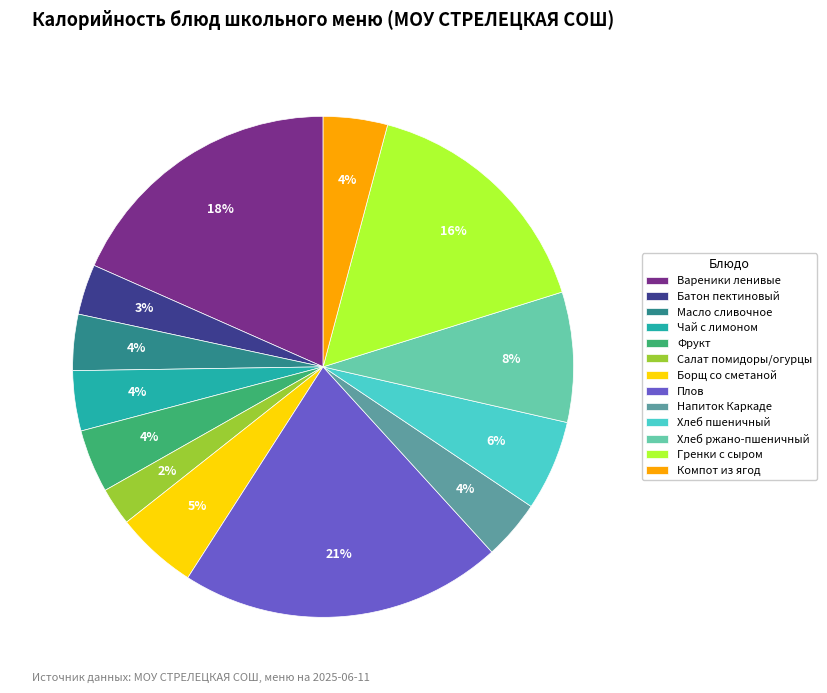

To the nearest percent, what is the difference between the Фрукт and Хлеб пшеничный slice percentages?

2%